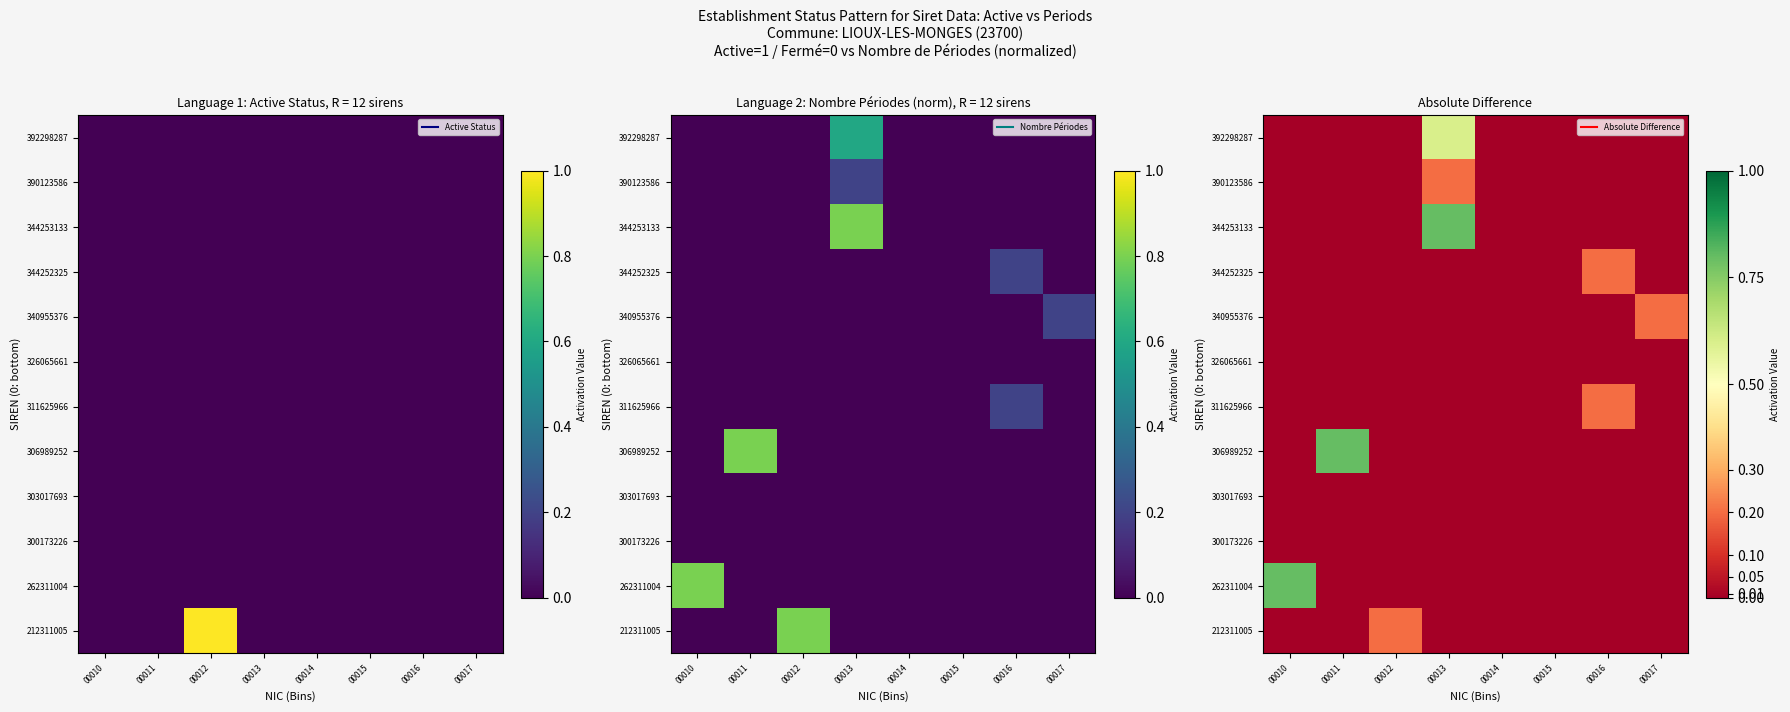

What is the maximum value shown in the chart?

0.8